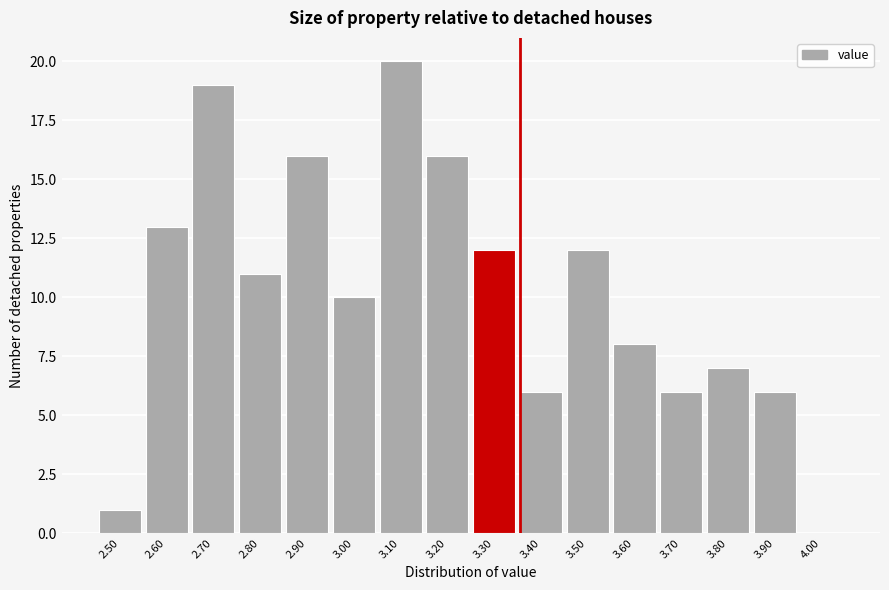

Reading right to left, what are all the values shown in this chart?

4.00=0	3.90=6	3.80=7	3.70=6	3.60=8	3.50=12	3.40=6	3.30=12	3.20=16	3.10=20	3.00=10	2.90=16	2.80=11	2.70=19	2.60=13	2.50=1